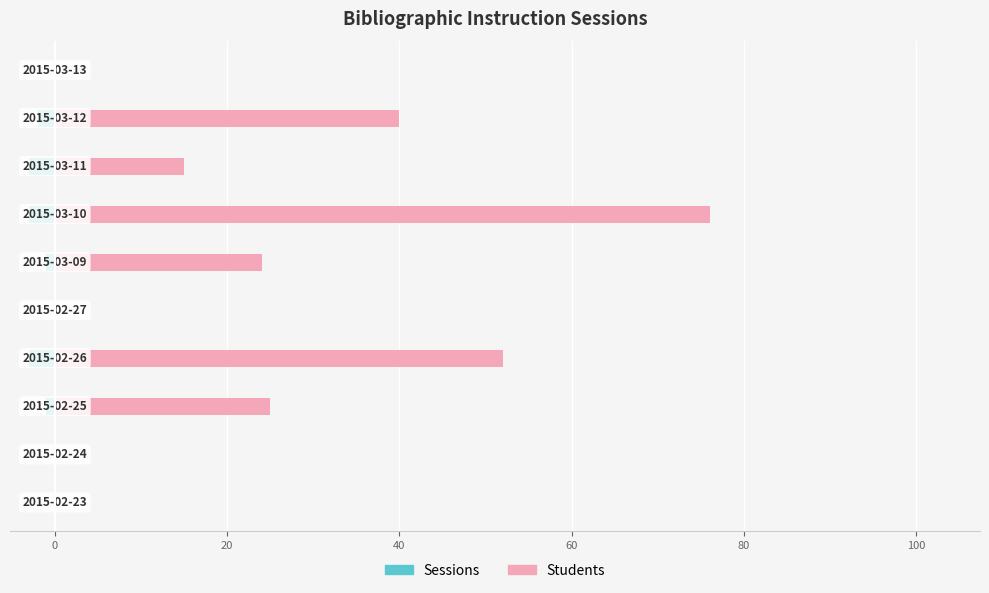

How many Students values are between 0 and 40?

8